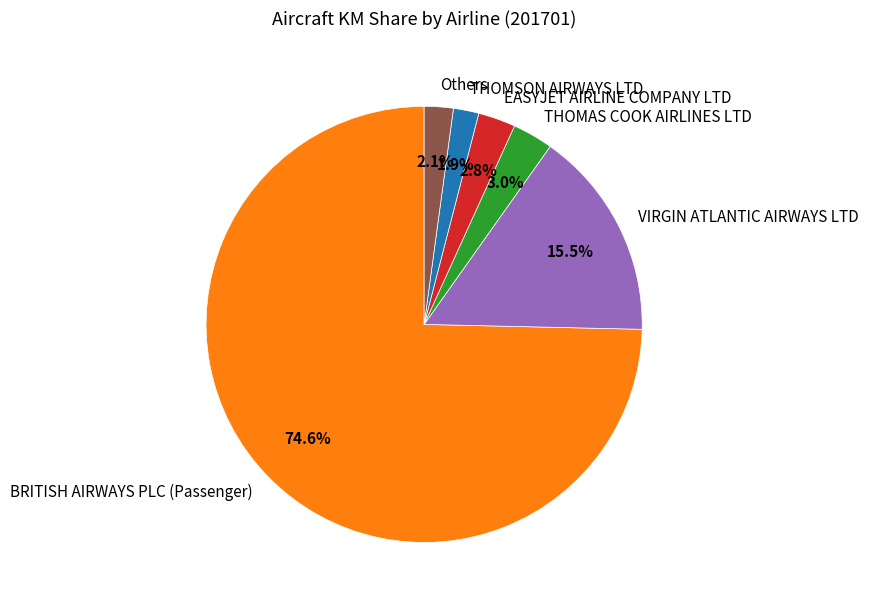

Does any single category account for the majority?

Yes